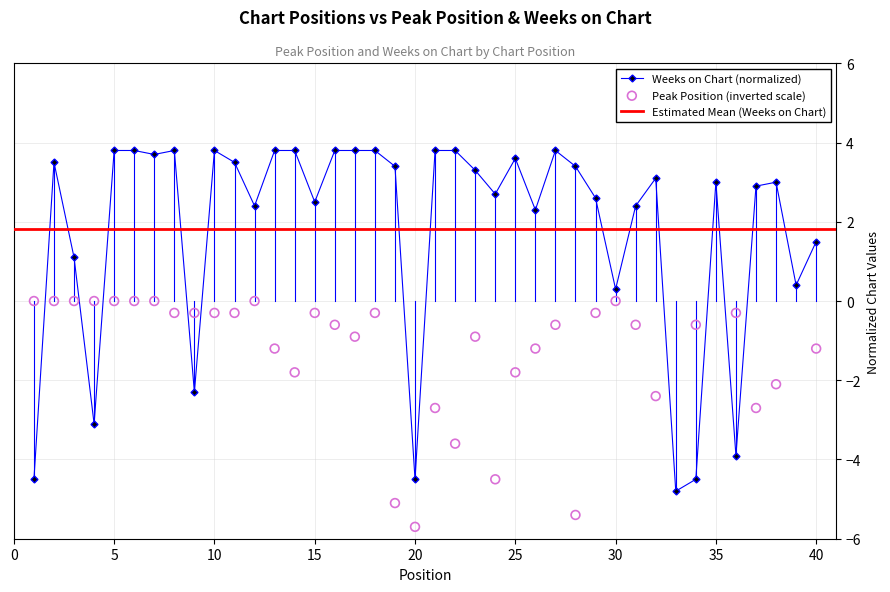

Which series reaches the maximum Y coordinate?

Weeks on Chart